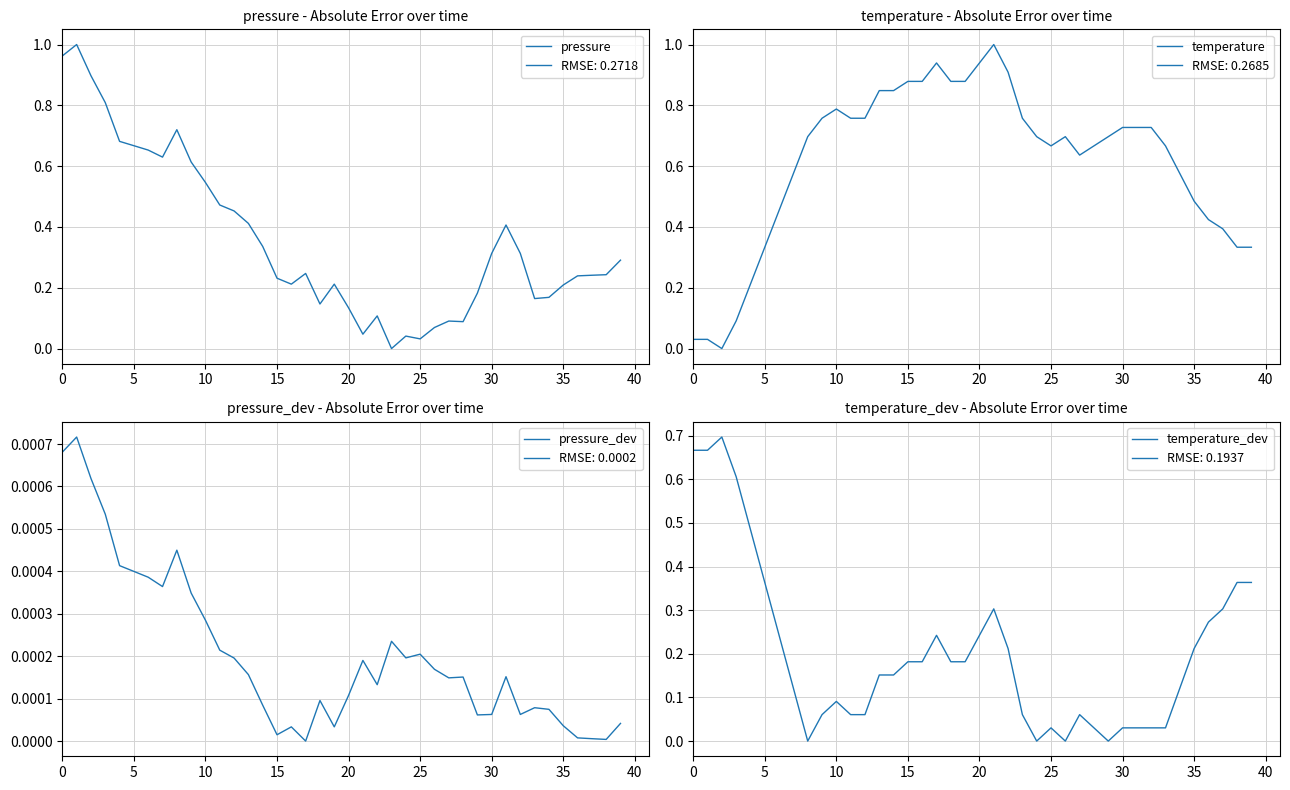

What is the difference between the maximum and minimum values in the temperature_dev series?

0.7